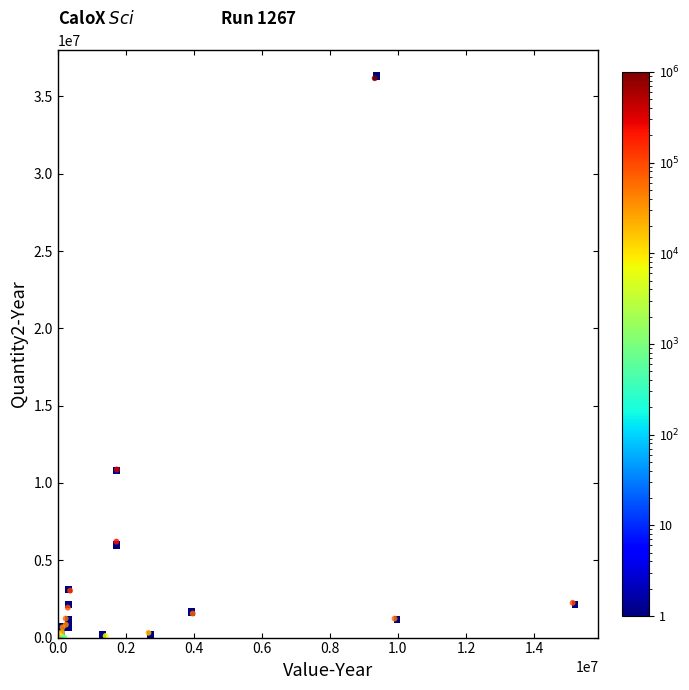

What Y value in the scatter plot is closest to 18088405?

10873420